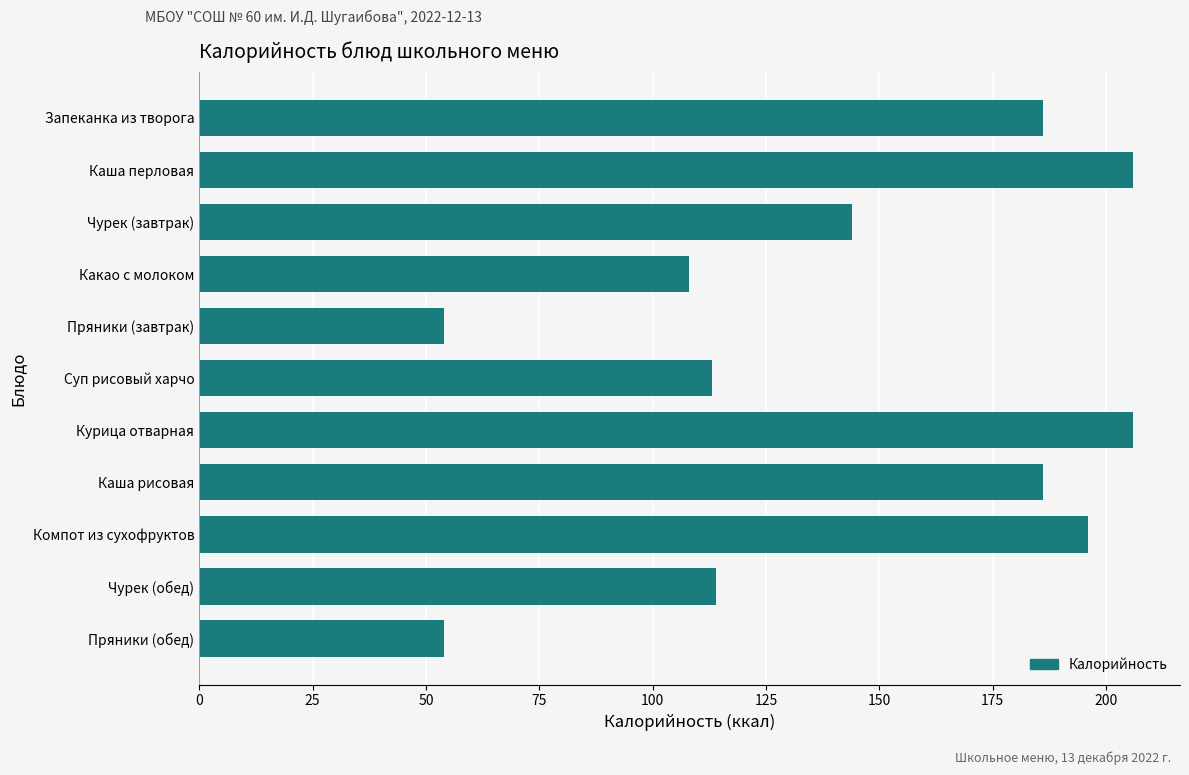

How many categories are shown in the chart?

11